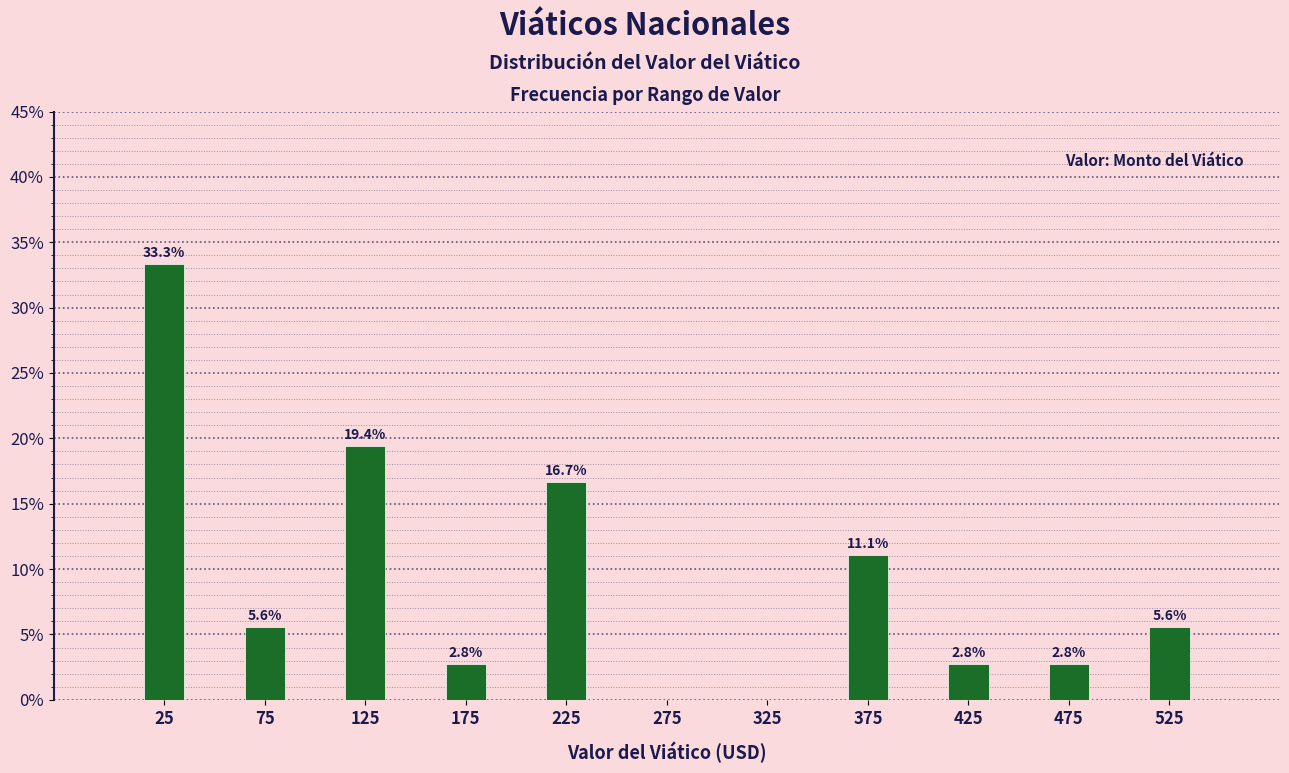

Which range on the x-axis has the tallest bar?

0 to 50